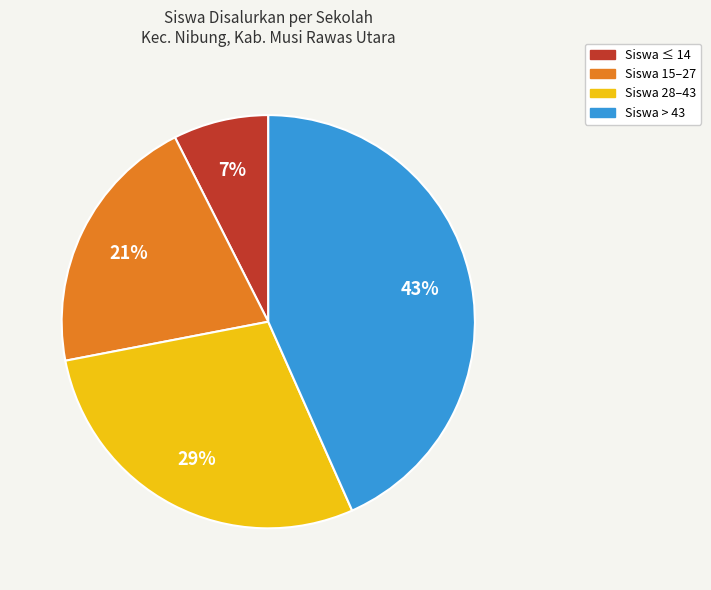

Is there any slice that represents more than half of the pie?

No